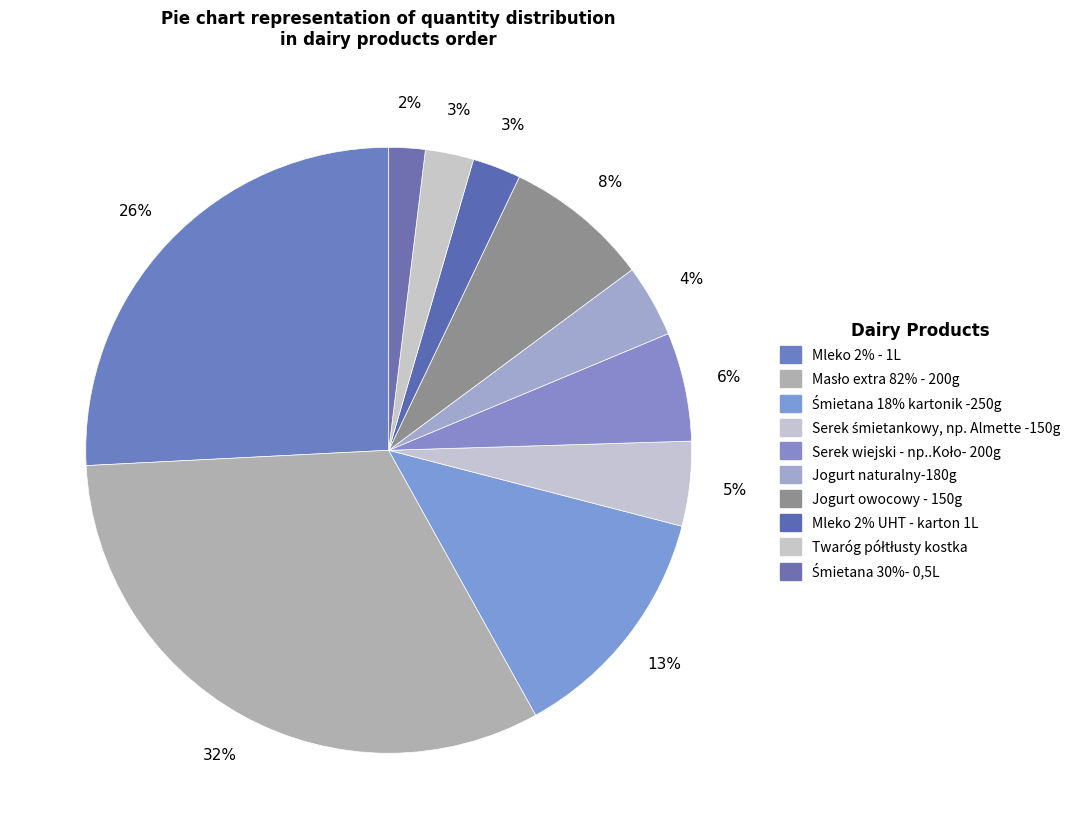

How many segments does this pie chart have?

10